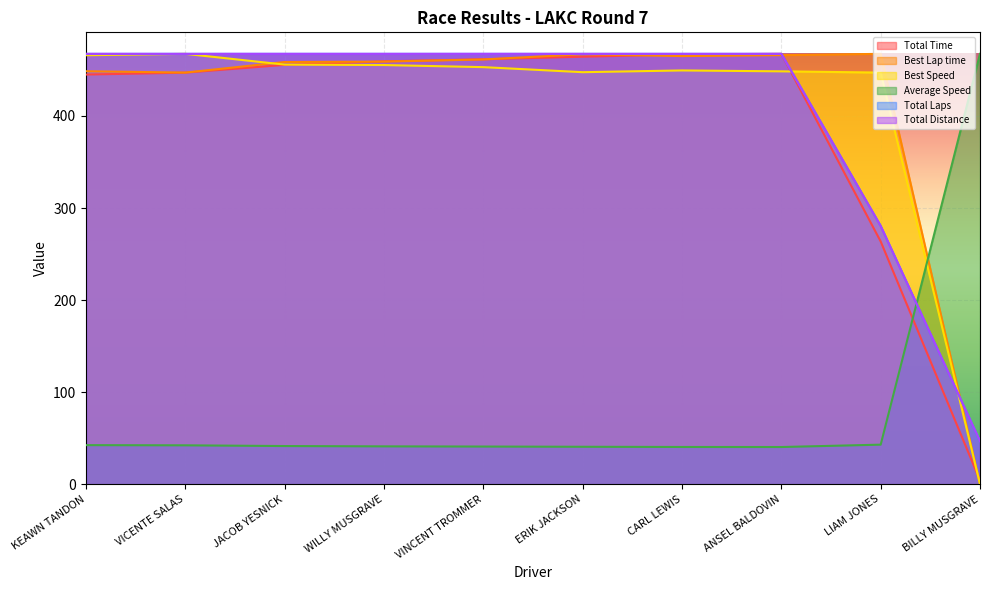

What is the average value of the Total Laps series?

406.7